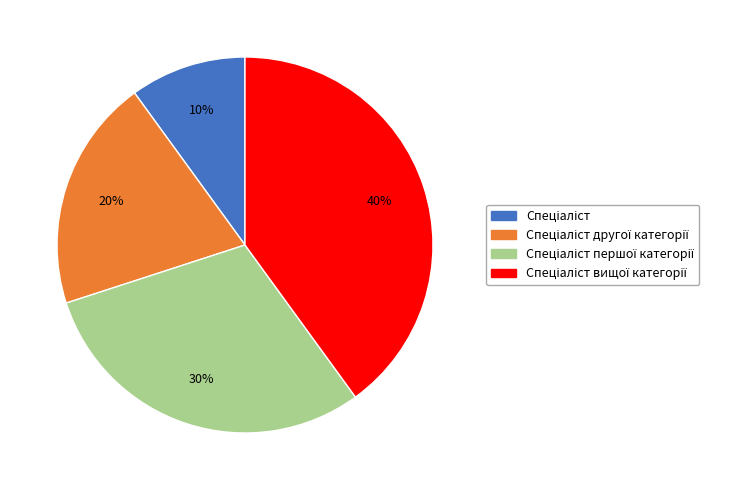

Is there any slice that represents more than half of the pie?

No